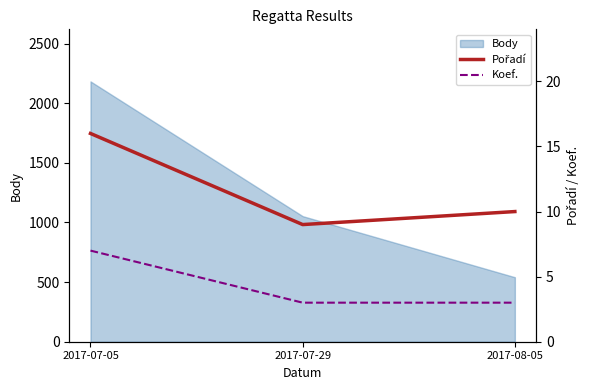

What is the label of the 2nd point from the right?

2017-07-29